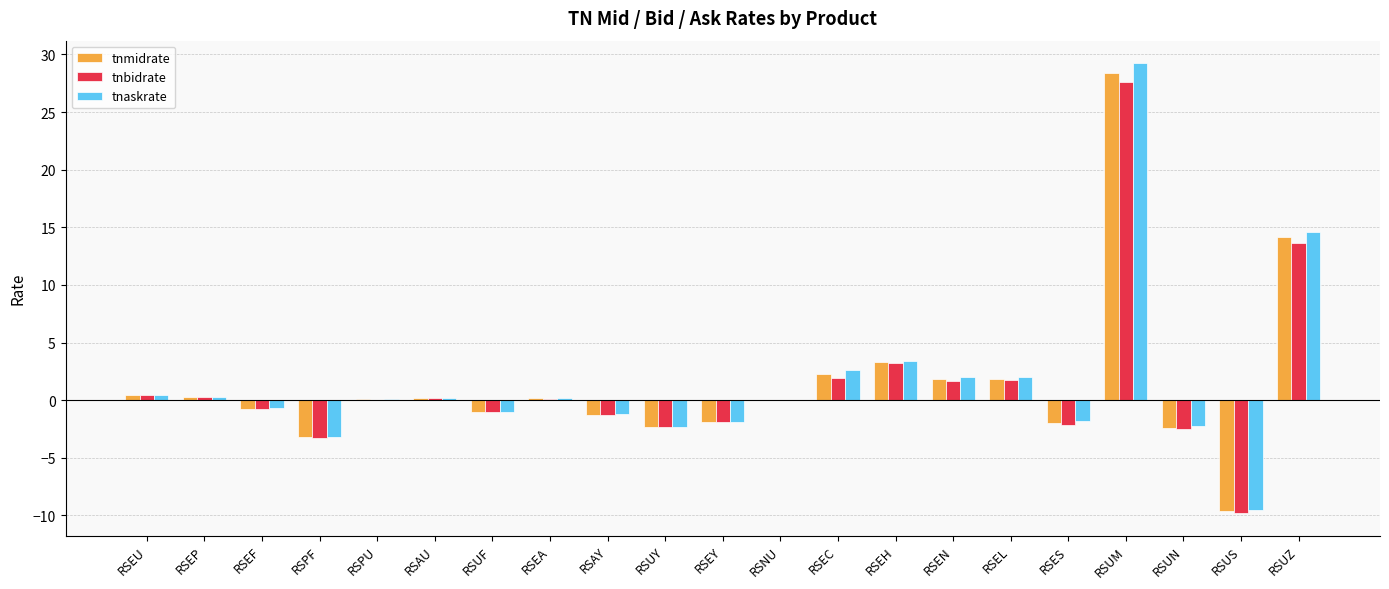

What is the sum of all tnaskrate values?

31.2